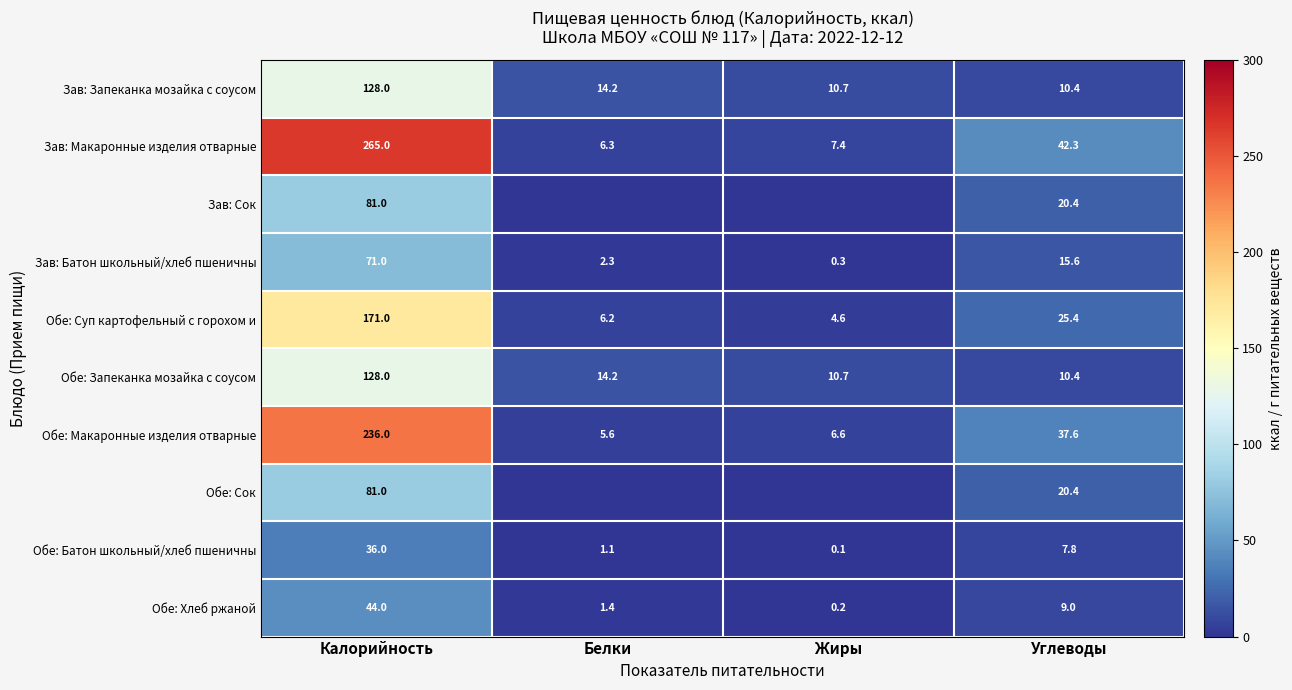

Which category has the lowest value in the Обе: Батон школьный/хлеб пшеничны series?

Жиры